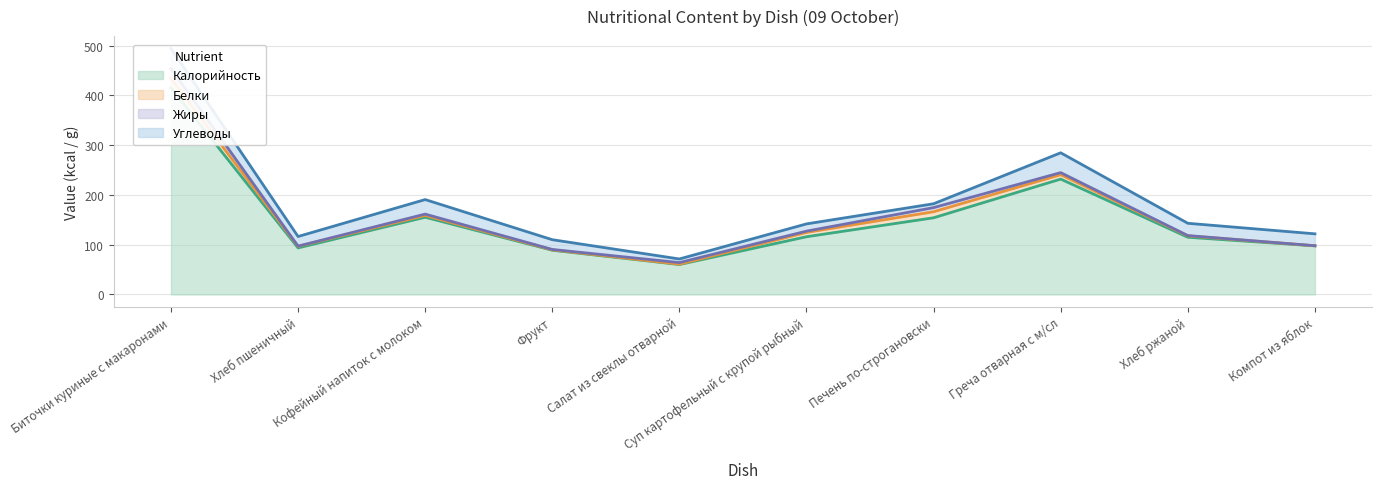

What is the value of the Калорийность point at the 8th from the left?

231.9